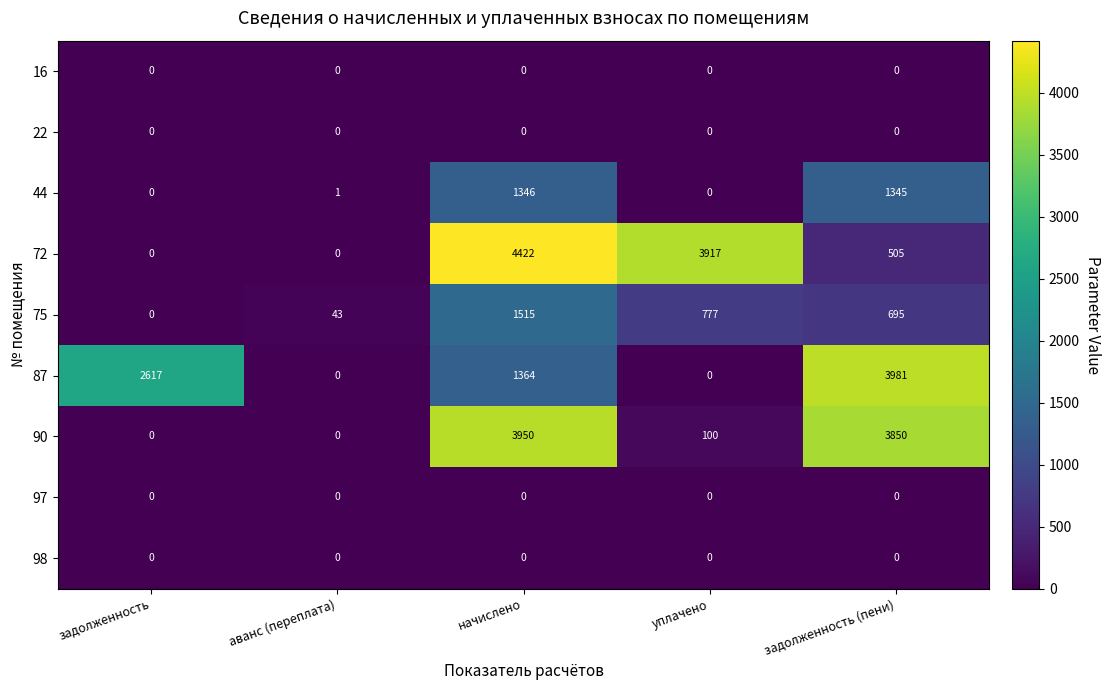

True or false: 97 has a value of 0 at задолженность.

True